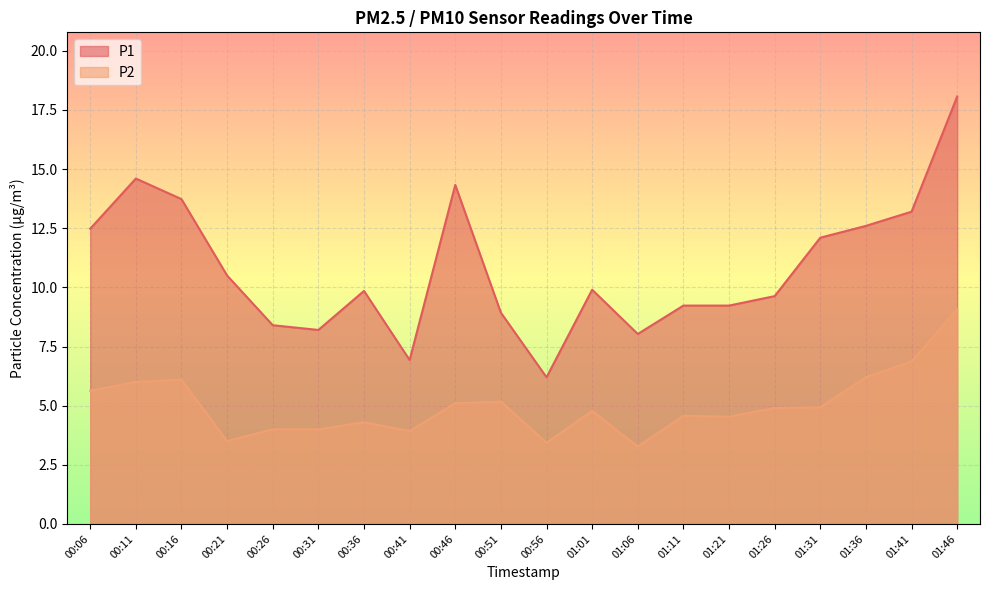

What is the sum of the P2 values at 01:11 and 00:36?

8.9